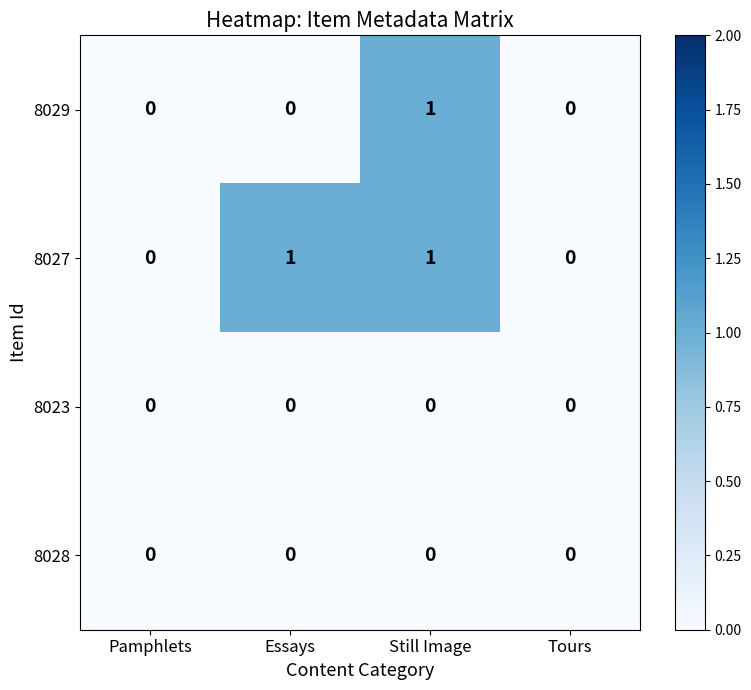

Count the 8027 values in the range 0 to 1.

4